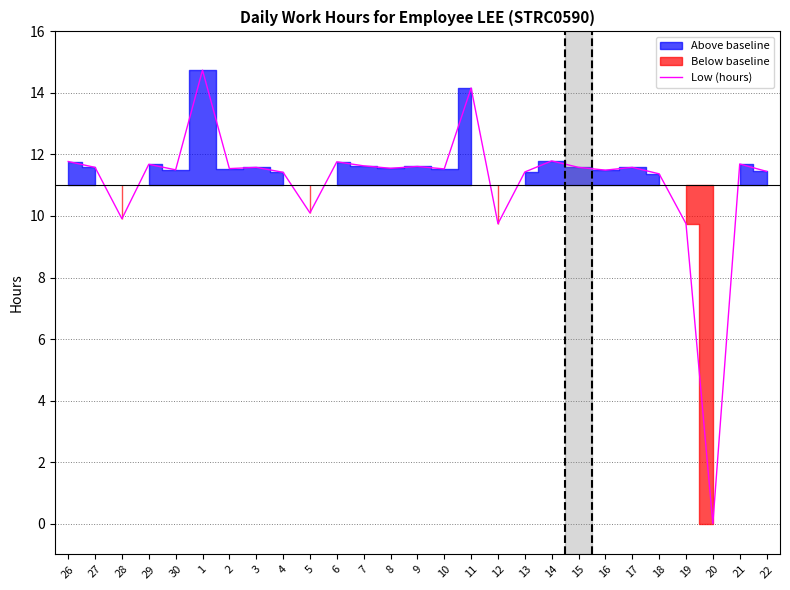

Reading left to right, extract all data points from this chart.

26=11.8	27=11.6	28=9.9	29=11.7	30=11.5	1=14.7	2=11.5	3=11.6	4=11.4	5=10.1	6=11.8	7=11.6	8=11.6	9=11.6	10=11.5	11=14.2	12=9.8	13=11.4	14=11.8	15=11.6	16=11.5	17=11.6	18=11.4	19=9.8	20=0.0	21=11.7	22=11.4